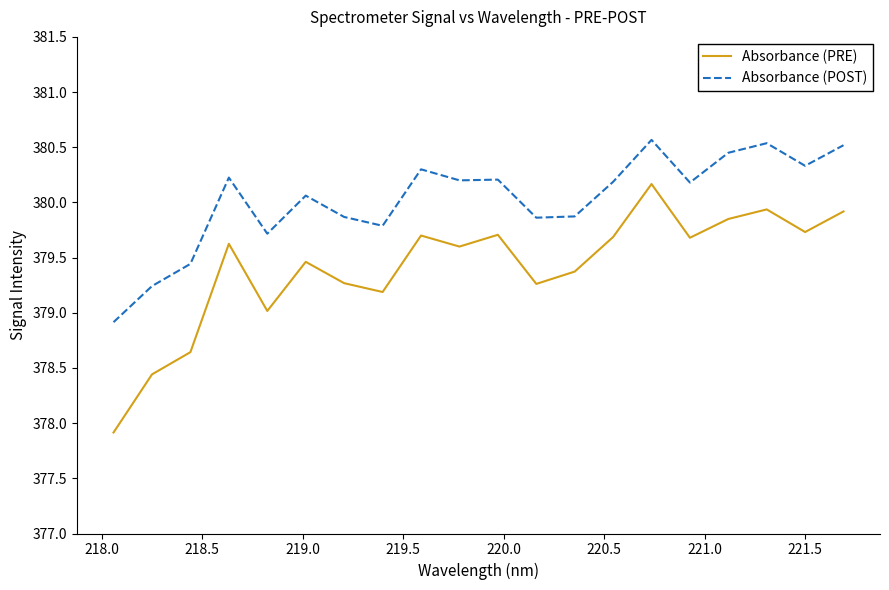

True or false: Absorbance (POST) and Absorbance (PRE) cross at least once.

False